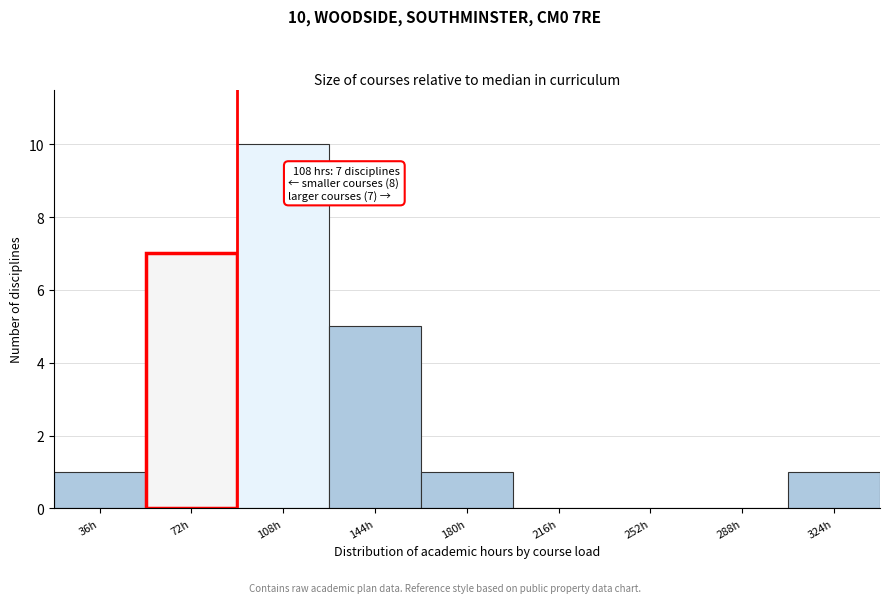

Reading left to right, what are all the values shown in this chart?

36h=1	72h=7	108h=10	144h=5	180h=1	216h=0	252h=0	288h=0	324h=1